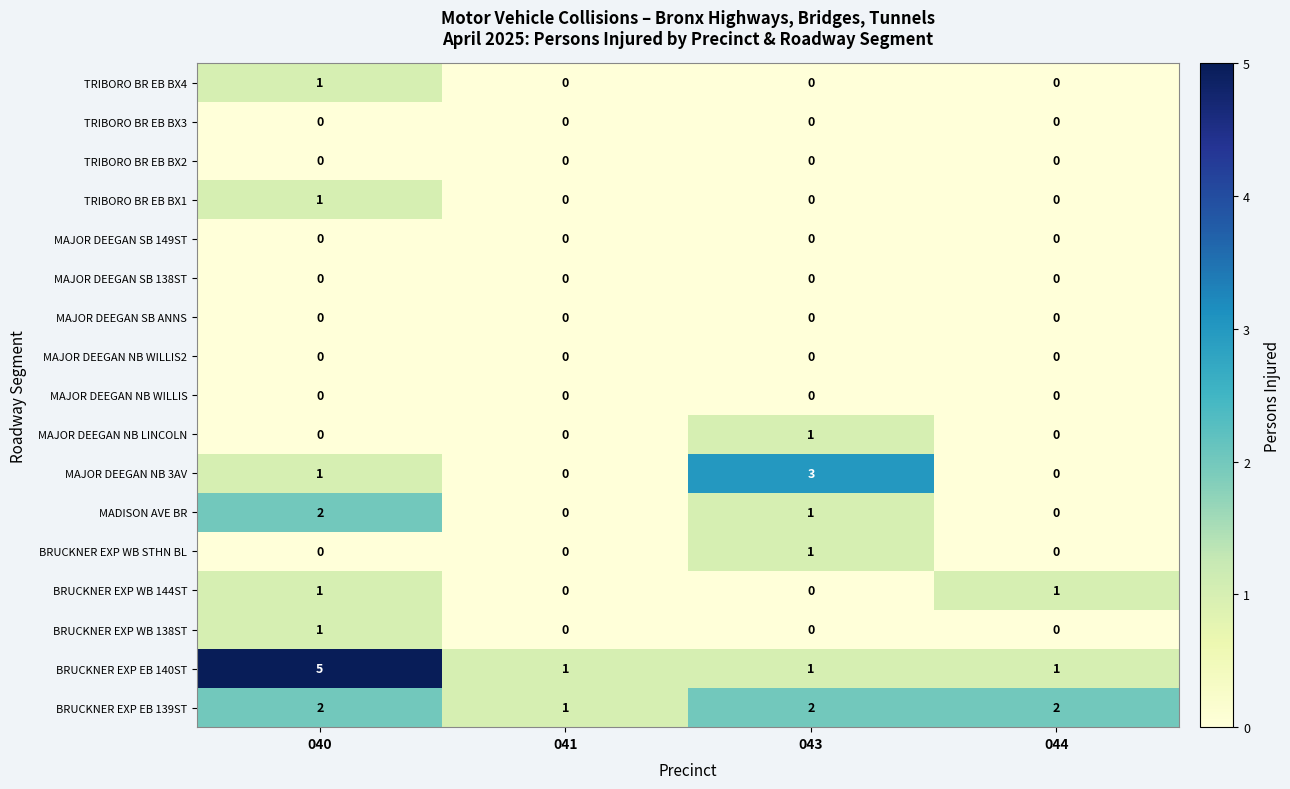

At which category is the sum across all series the highest?

040